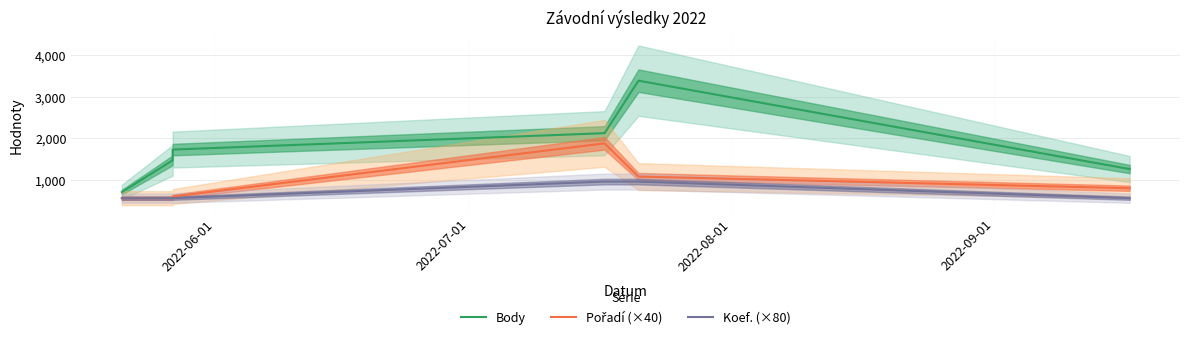

What is the minimum value shown in the chart?

560